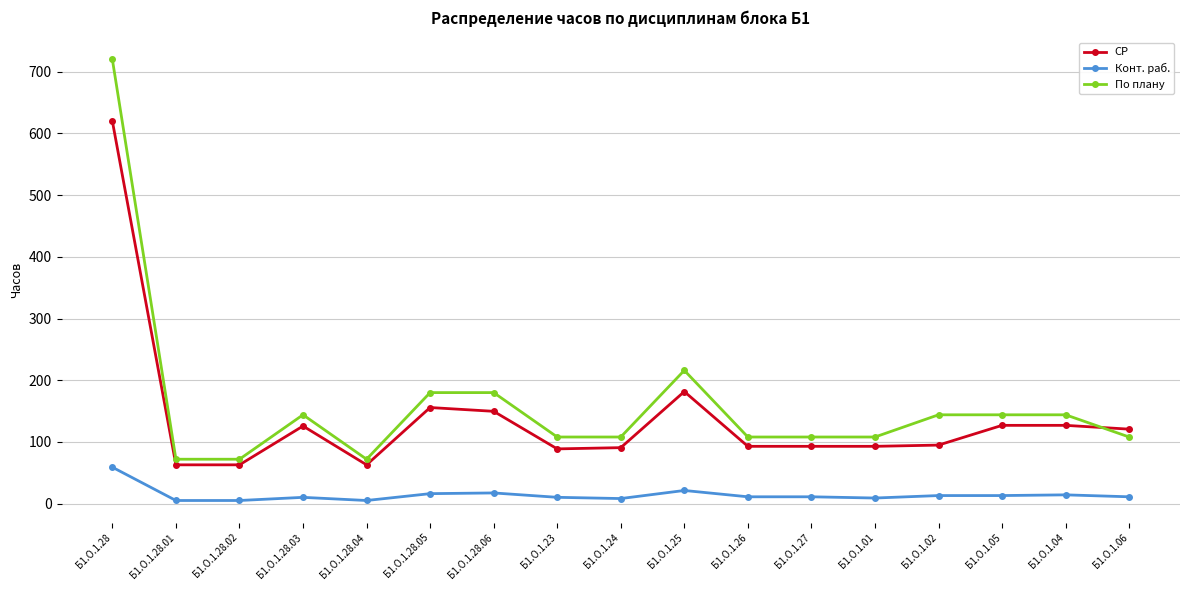

List the series in order of their peak value, highest first.

По плану, СР, Конт. раб.